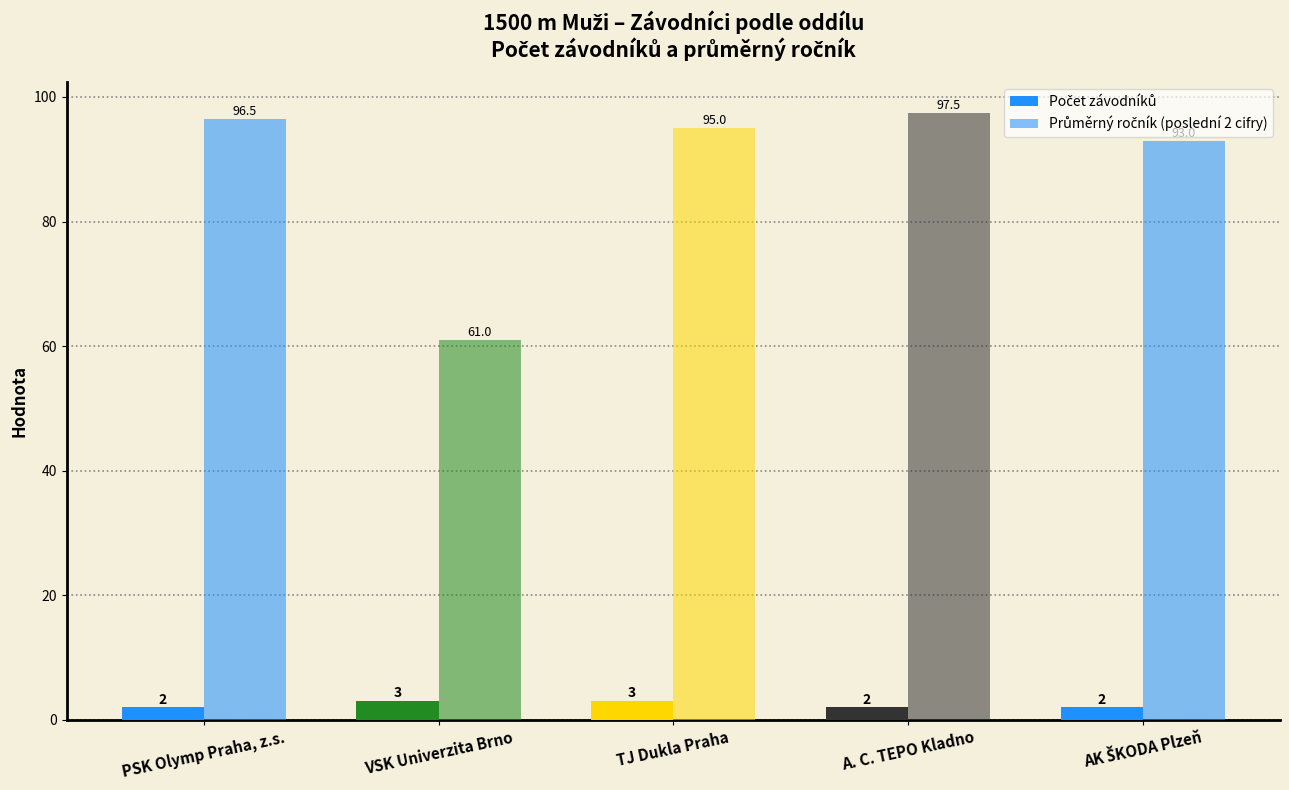

Are the bars grouped side by side (vs. stacked)?

Yes